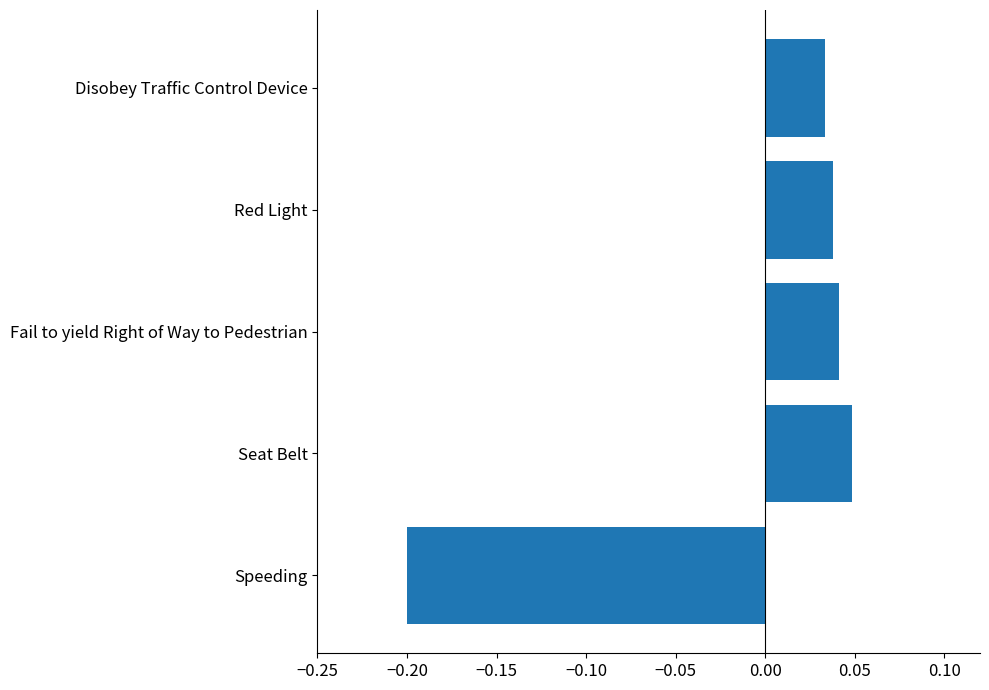

The value at Speeding is -0.2. True or false?

True